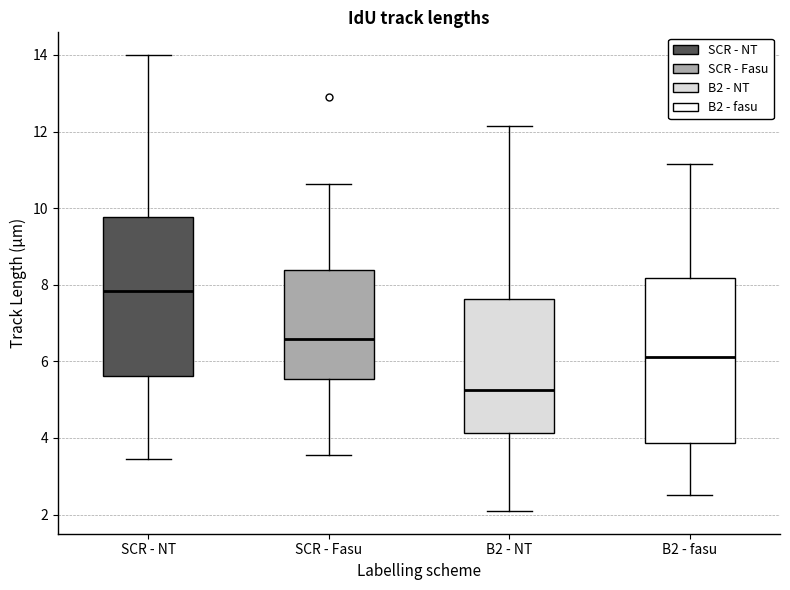

Reading left to right, transcribe this box plot: for each box, give where its median line is, the range the box spans, and where its two whiskers end, as read against the y-axis. The values are not printed on the chart, so give them approximately, as read against the axis.

SCR - NT: median 7.8, box 5.6 to 9.8, whiskers 3.4 to 14.0
SCR - Fasu: median 6.6, box 5.6 to 8.4, whiskers 3.6 to 10.6
B2 - NT: median 5.2, box 4.2 to 7.6, whiskers 2.0 to 12.2
B2 - fasu: median 6.2, box 3.8 to 8.2, whiskers 2.6 to 11.2